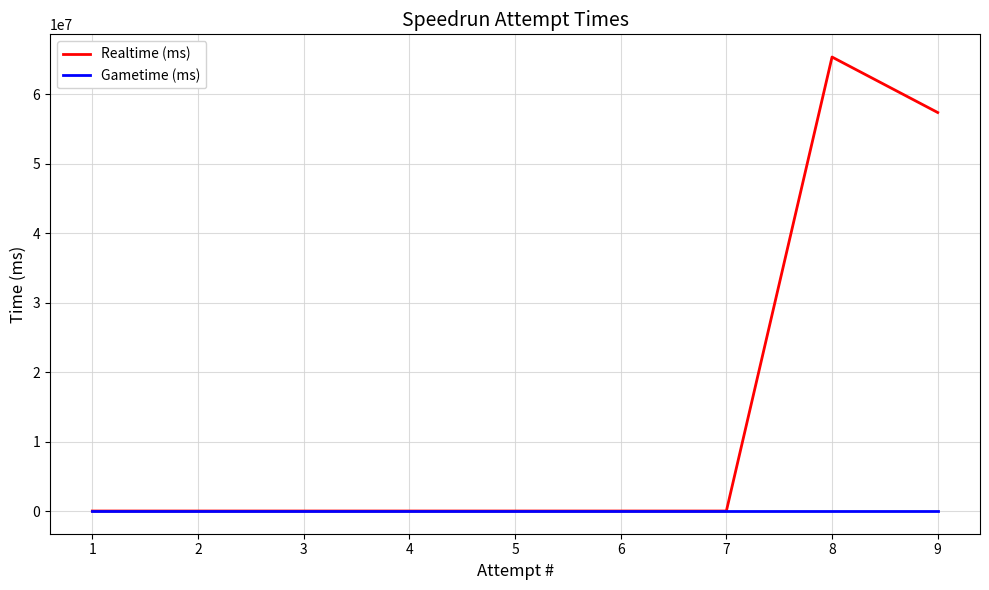

At which category is the sum across all series the highest?

8